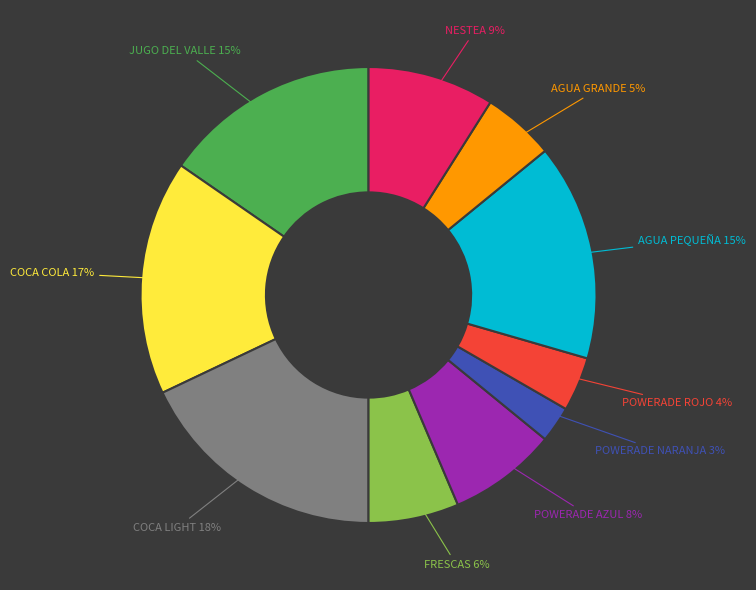

To the nearest percent, what is the average slice percentage?

10%